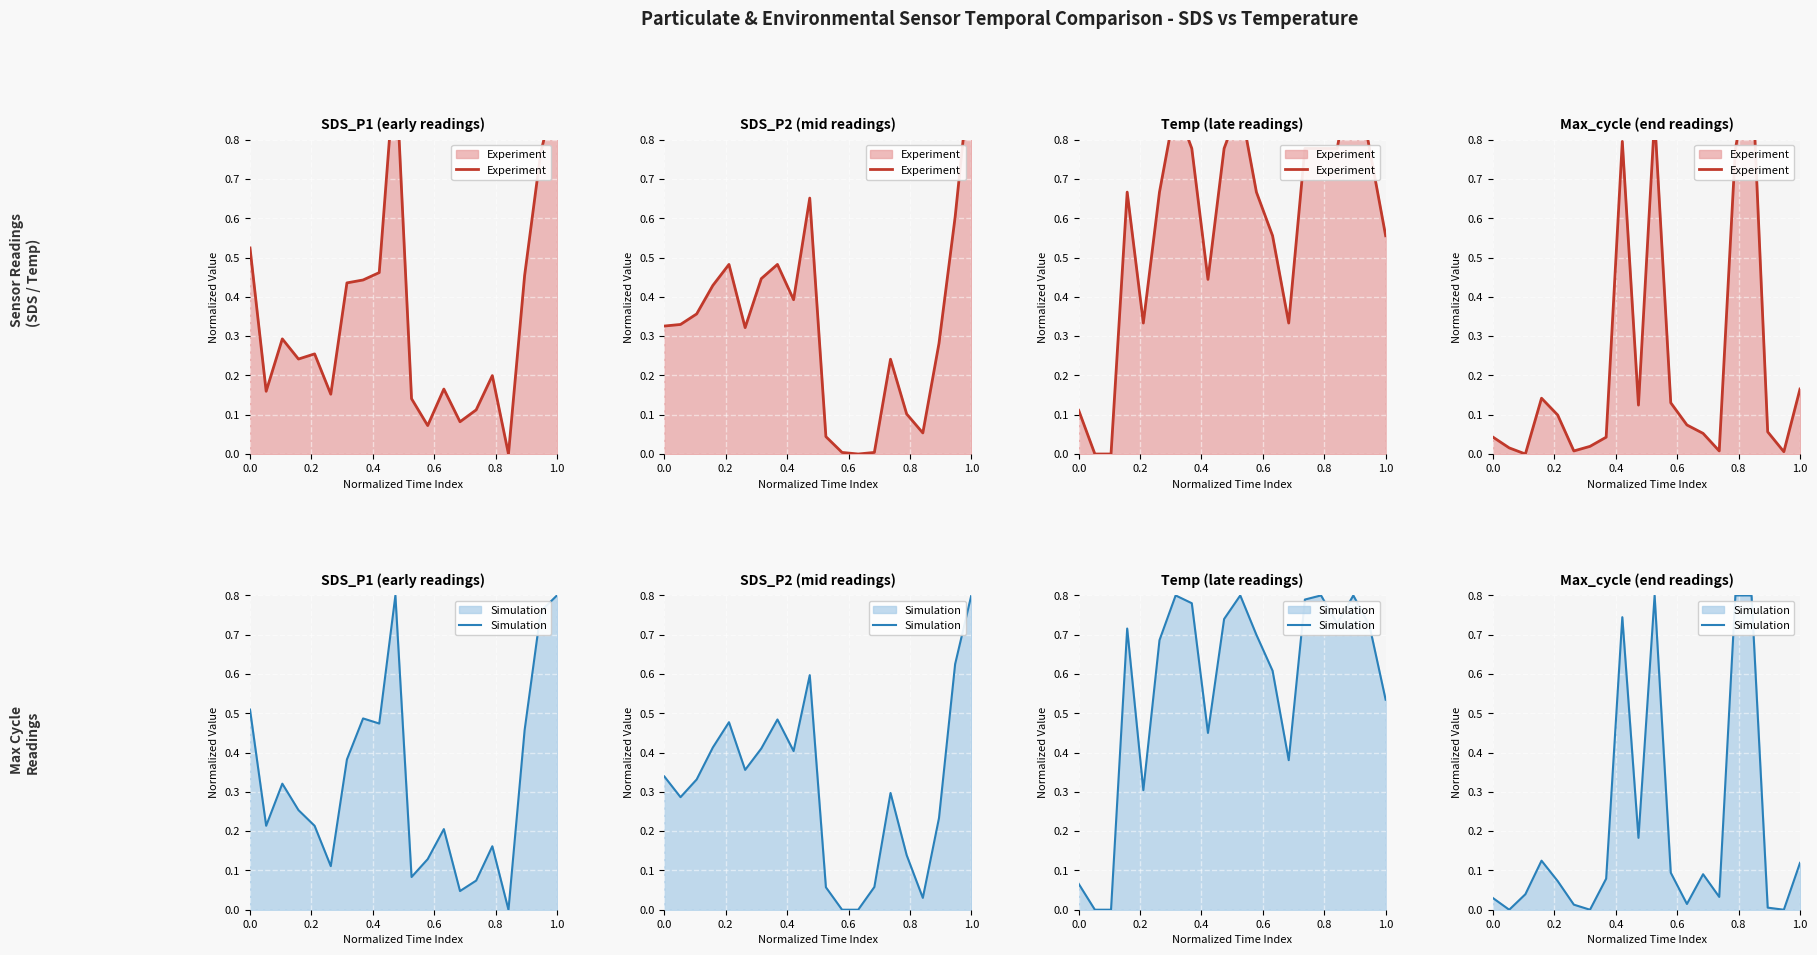

The Experiment series shows 0.2 at 1.0. True or false?

True